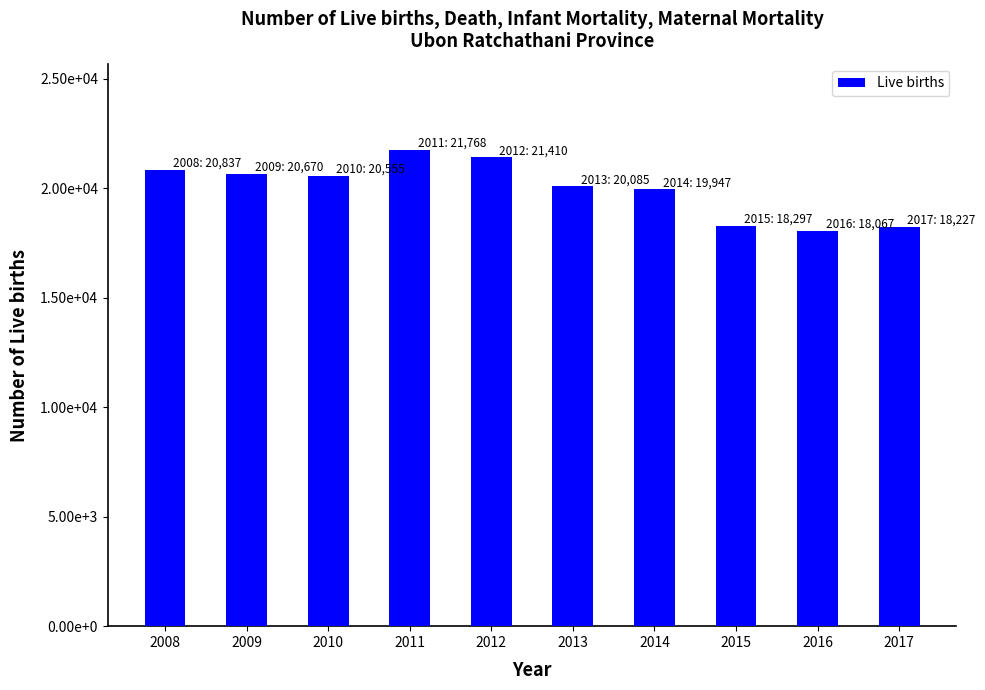

Are the bars horizontal?

No